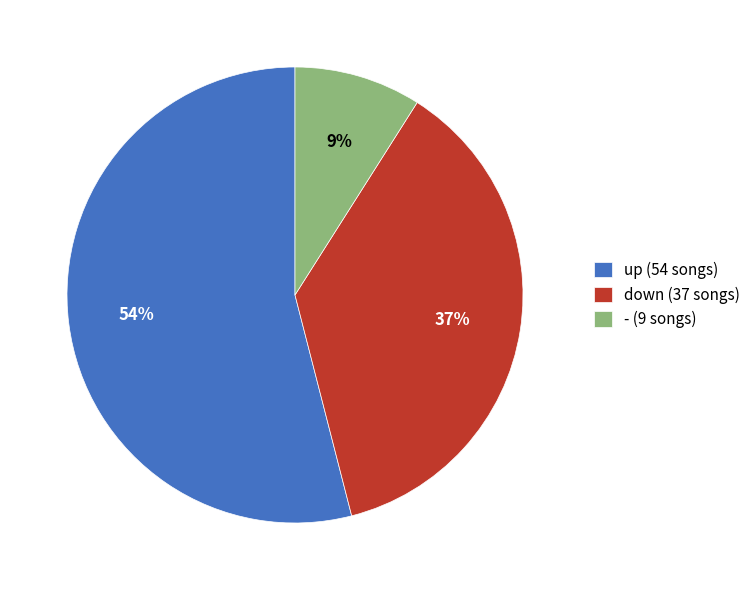

How many slices are in this pie chart?

3